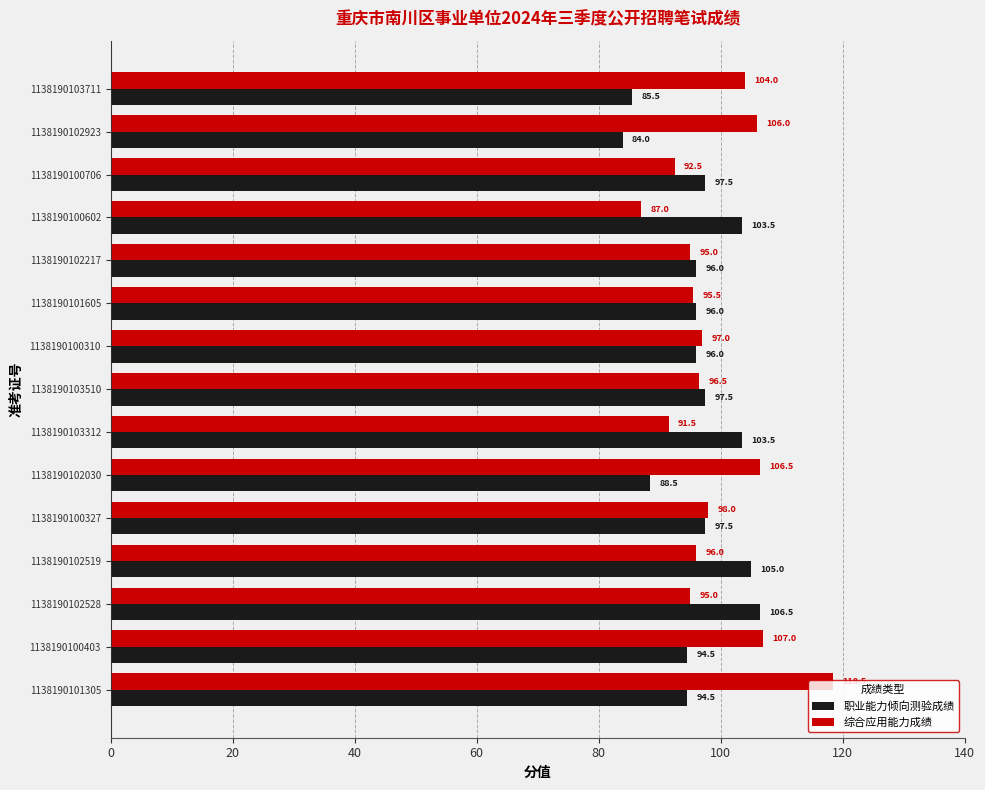

What is the minimum value shown in the chart?

84.0